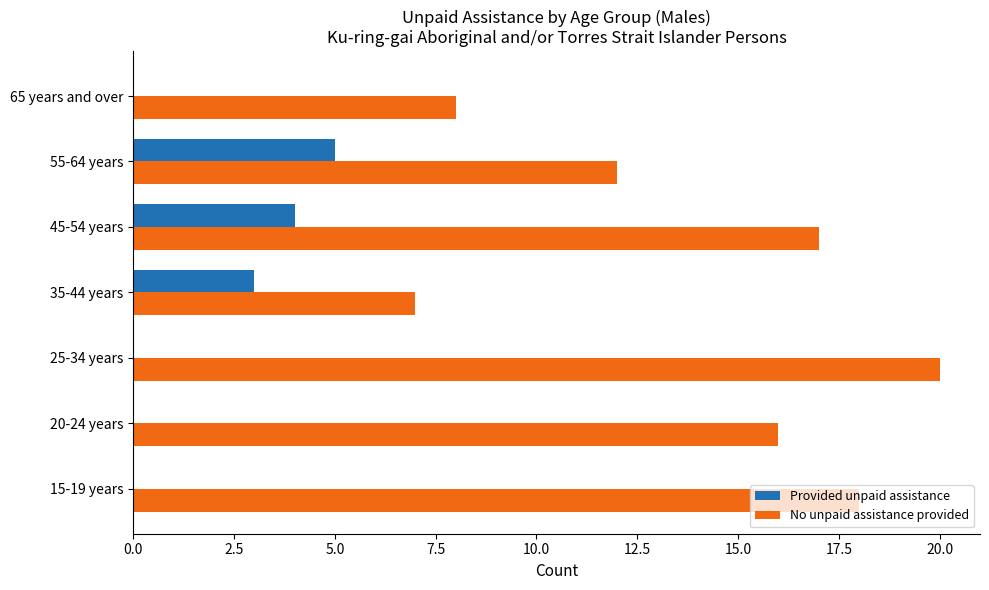

How many categories are shown in the chart?

7